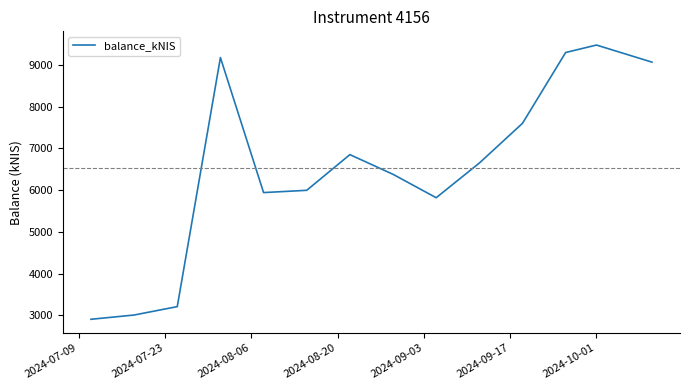

What is the difference between the maximum and minimum values?

6573.5